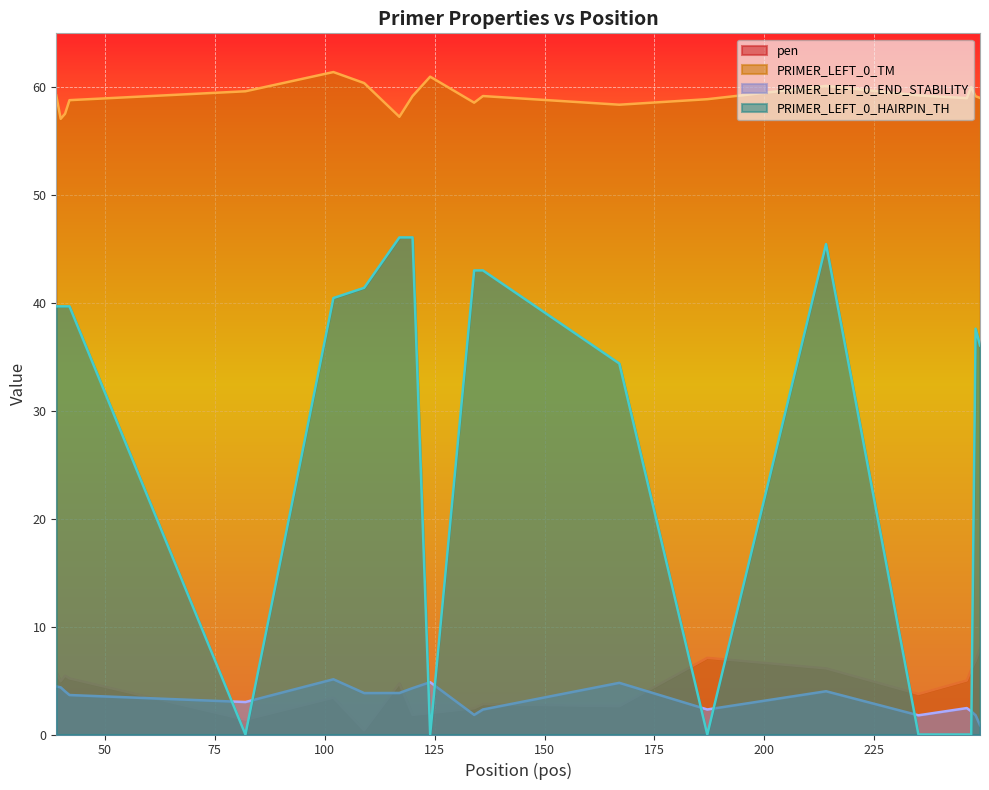

At which label does PRIMER_LEFT_0_TM reach its peak?

102